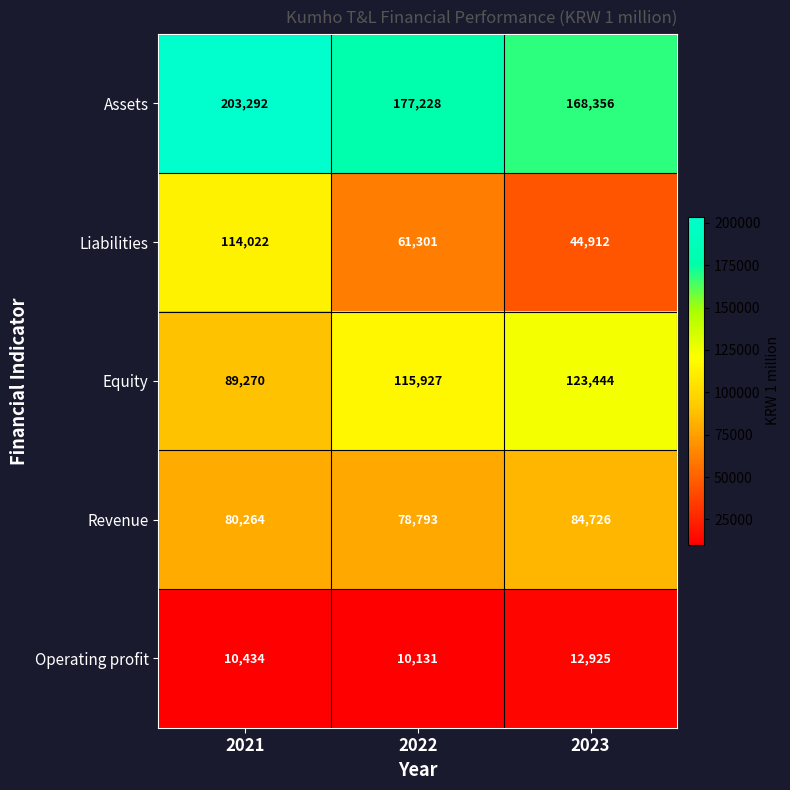

The Assets series shows 203292 at 2021. True or false?

True